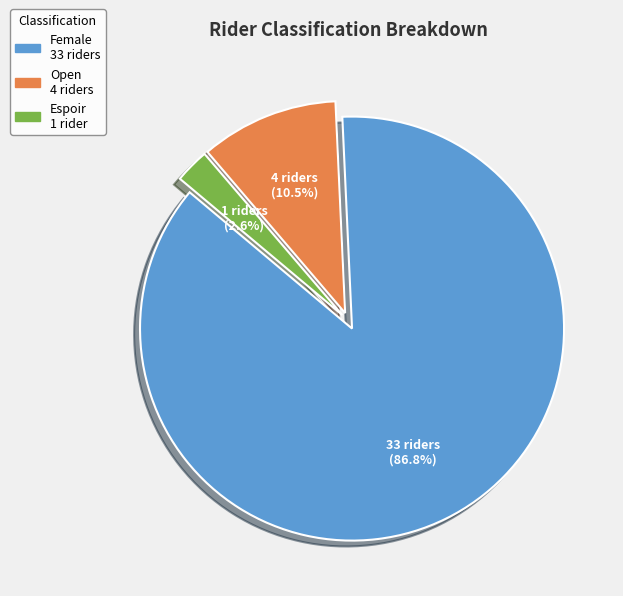

To the nearest percent, what is the average slice percentage?

33%